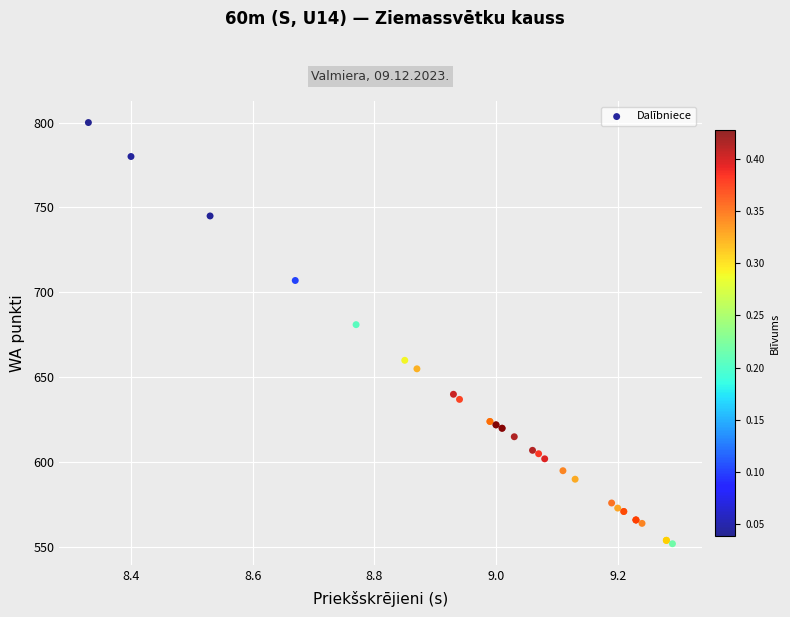

What Y value in the scatter plot is closest to 676?

681